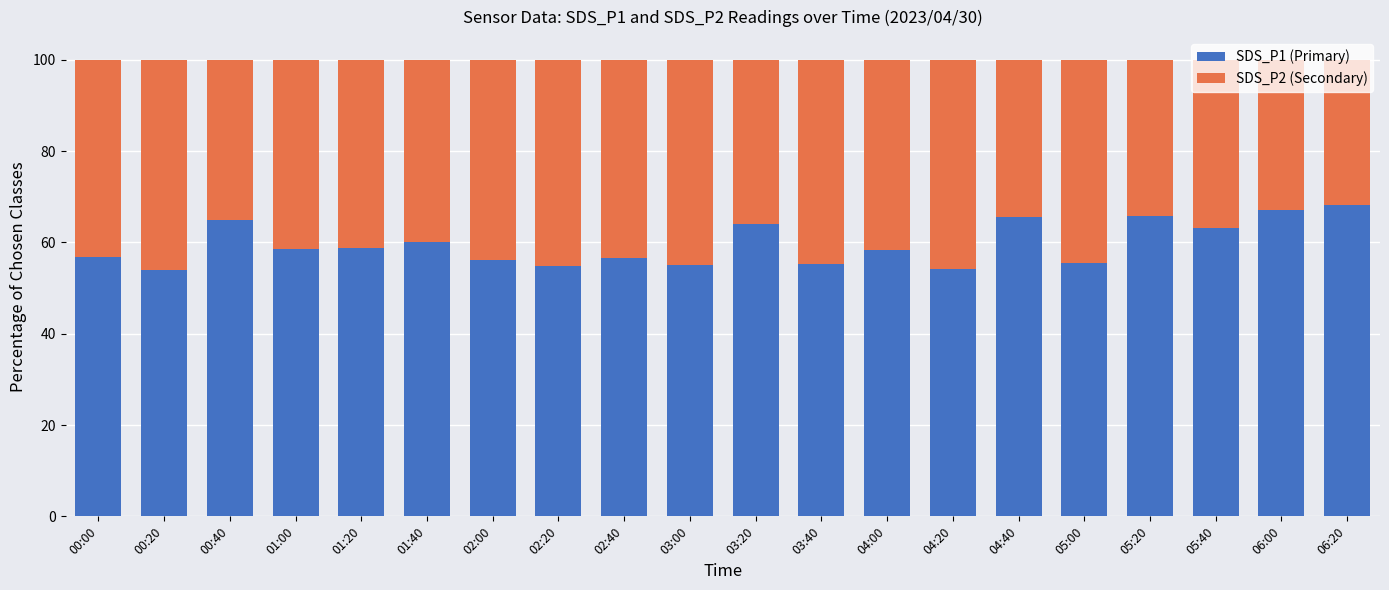

What is the value of the SDS_P1 (Primary) bar at the 20th from the left?

68.2